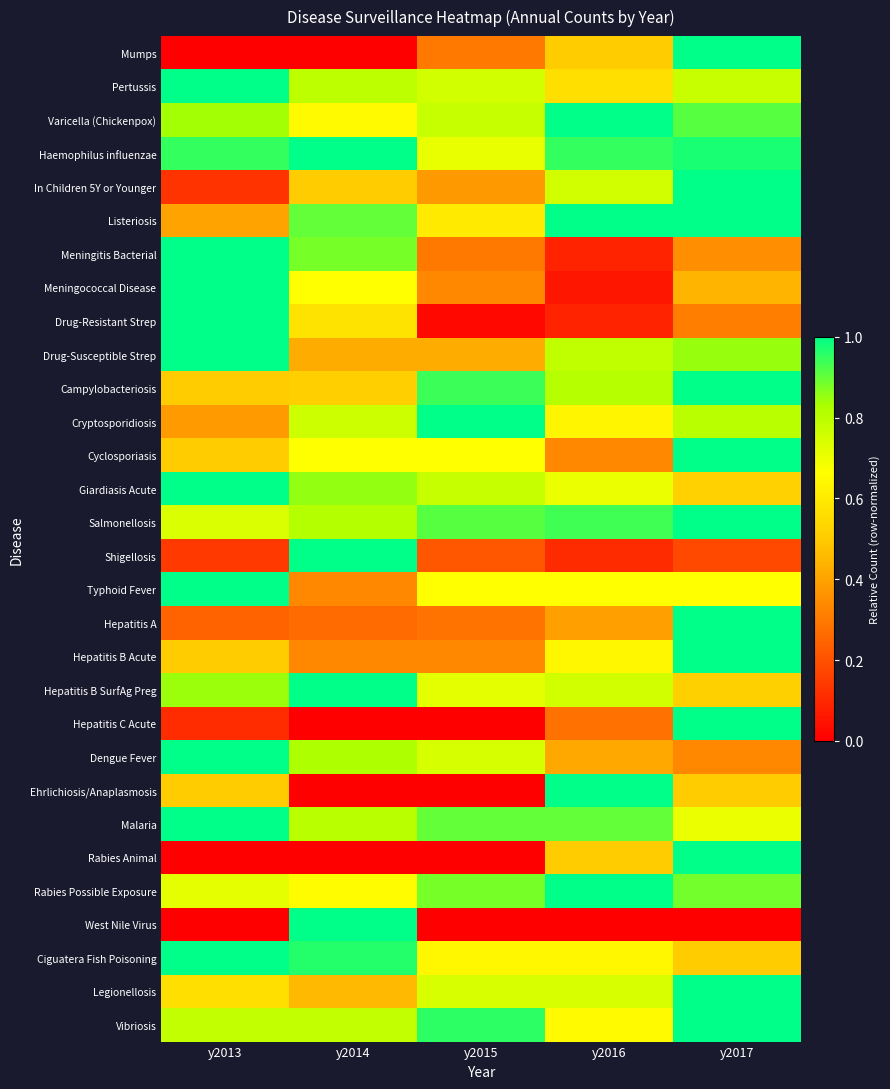

Reading left to right, extract all data points from this chart.

Mumps: y2013=0.0	y2014=0.0	y2015=0.3	y2016=0.5	y2017=1.0
Pertussis: y2013=1.0	y2014=0.8	y2015=0.8	y2016=0.6	y2017=0.8
Varicella (Chickenpox): y2013=0.8	y2014=0.7	y2015=0.8	y2016=1.0	y2017=0.9
Haemophilus influenzae: y2013=0.9	y2014=1.0	y2015=0.7	y2016=0.9	y2017=1.0
In Children 5Y or Younger: y2013=0.1	y2014=0.5	y2015=0.4	y2016=0.8	y2017=1.0
Listeriosis: y2013=0.4	y2014=0.9	y2015=0.6	y2016=1.0	y2017=1.0
Meningitis Bacterial: y2013=1.0	y2014=0.9	y2015=0.3	y2016=0.1	y2017=0.4
Meningococcal Disease: y2013=1.0	y2014=0.7	y2015=0.3	y2016=0.1	y2017=0.4
Drug-Resistant Strep: y2013=1.0	y2014=0.6	y2015=0.0	y2016=0.1	y2017=0.3
Drug-Susceptible Strep: y2013=1.0	y2014=0.4	y2015=0.4	y2016=0.8	y2017=0.8
Campylobacteriosis: y2013=0.5	y2014=0.5	y2015=0.9	y2016=0.8	y2017=1.0
Cryptosporidiosis: y2013=0.4	y2014=0.8	y2015=1.0	y2016=0.6	y2017=0.8
Cyclosporiasis: y2013=0.5	y2014=0.7	y2015=0.7	y2016=0.3	y2017=1.0
Giardiasis Acute: y2013=1.0	y2014=0.9	y2015=0.8	y2016=0.7	y2017=0.5
Salmonellosis: y2013=0.7	y2014=0.8	y2015=0.9	y2016=0.9	y2017=1.0
Shigellosis: y2013=0.1	y2014=1.0	y2015=0.2	y2016=0.1	y2017=0.2
Typhoid Fever: y2013=1.0	y2014=0.3	y2015=0.7	y2016=0.7	y2017=0.7
Hepatitis A: y2013=0.2	y2014=0.3	y2015=0.3	y2016=0.4	y2017=1.0
Hepatitis B Acute: y2013=0.5	y2014=0.3	y2015=0.3	y2016=0.6	y2017=1.0
Hepatitis B SurfAg Preg: y2013=0.8	y2014=1.0	y2015=0.7	y2016=0.8	y2017=0.5
Hepatitis C Acute: y2013=0.1	y2014=0.0	y2015=0.0	y2016=0.3	y2017=1.0
Dengue Fever: y2013=1.0	y2014=0.8	y2015=0.7	y2016=0.4	y2017=0.3
Ehrlichiosis/Anaplasmosis: y2013=0.5	y2014=0.0	y2015=0.0	y2016=1.0	y2017=0.5
Malaria: y2013=1.0	y2014=0.8	y2015=0.9	y2016=0.9	y2017=0.7
Rabies Animal: y2013=0.0	y2014=0.0	y2015=0.0	y2016=0.5	y2017=1.0
Rabies Possible Exposure: y2013=0.7	y2014=0.7	y2015=0.9	y2016=1.0	y2017=0.9
West Nile Virus: y2013=0.0	y2014=1.0	y2015=0.0	y2016=0.0	y2017=0.0
Ciguatera Fish Poisoning: y2013=1.0	y2014=1.0	y2015=0.6	y2016=0.6	y2017=0.5
Legionellosis: y2013=0.6	y2014=0.5	y2015=0.7	y2016=0.7	y2017=1.0
Vibriosis: y2013=0.8	y2014=0.8	y2015=1.0	y2016=0.7	y2017=1.0